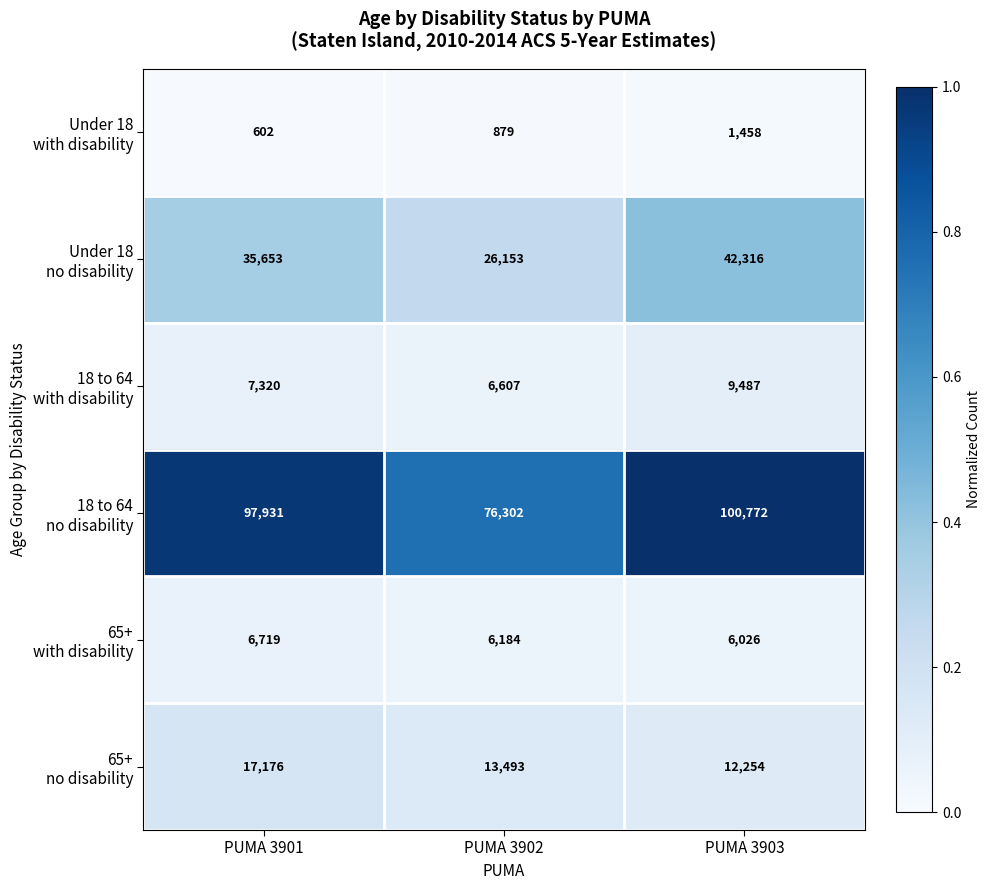

At how many categories does at least one series exceed 68626?

3